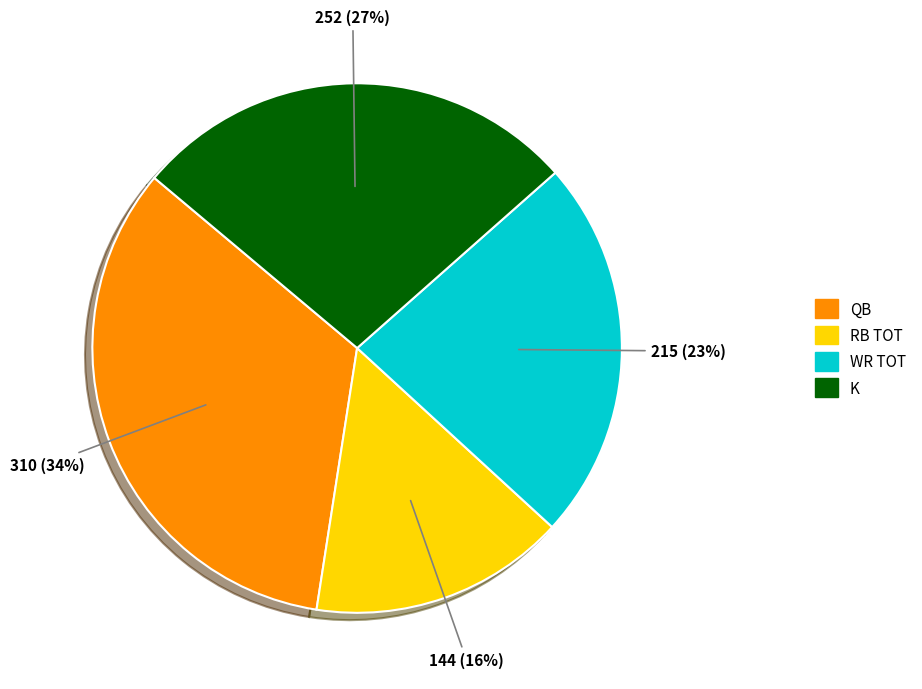

Count the number of slices in the pie.

4